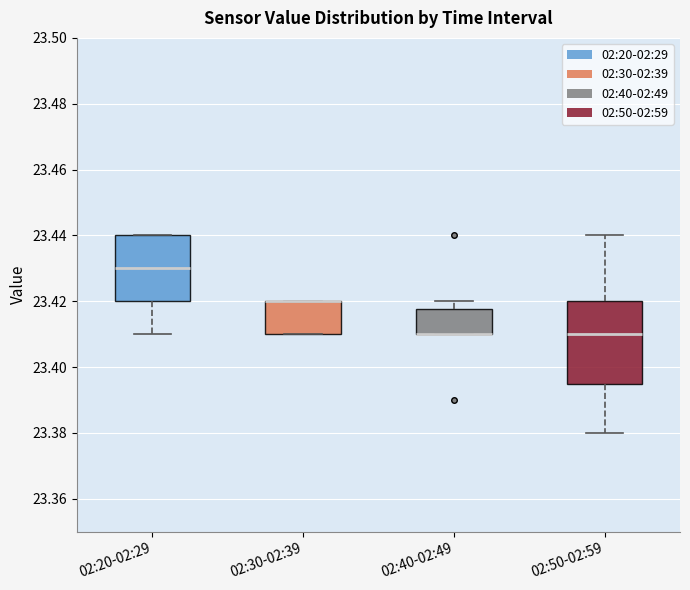

Reading left to right, read every box against the y-axis: the position of its median line, the range the box covers, and the ends of its whiskers. The values are not printed on the chart, so give them approximately, as read against the axis.

02:20-02:29: median 23.430, box 23.420 to 23.440, whiskers 23.410 to 23.440
02:30-02:39: median 23.420 (drawn on the box's upper edge), box 23.410 to 23.420, whiskers 23.410 to 23.420
02:40-02:49: median 23.410 (drawn on the box's lower edge), box 23.410 to 23.418, whiskers 23.410 to 23.420
02:50-02:59: median 23.410, box 23.396 to 23.420, whiskers 23.380 to 23.440